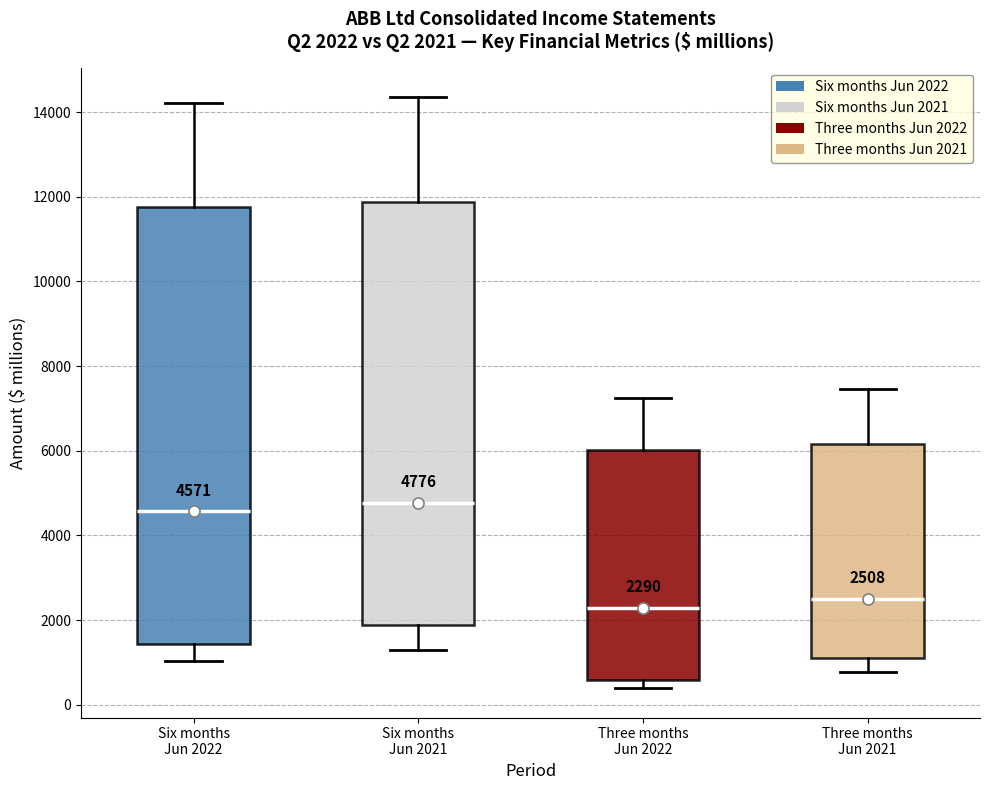

Which box has the lowest median line?

Three months Jun 2022